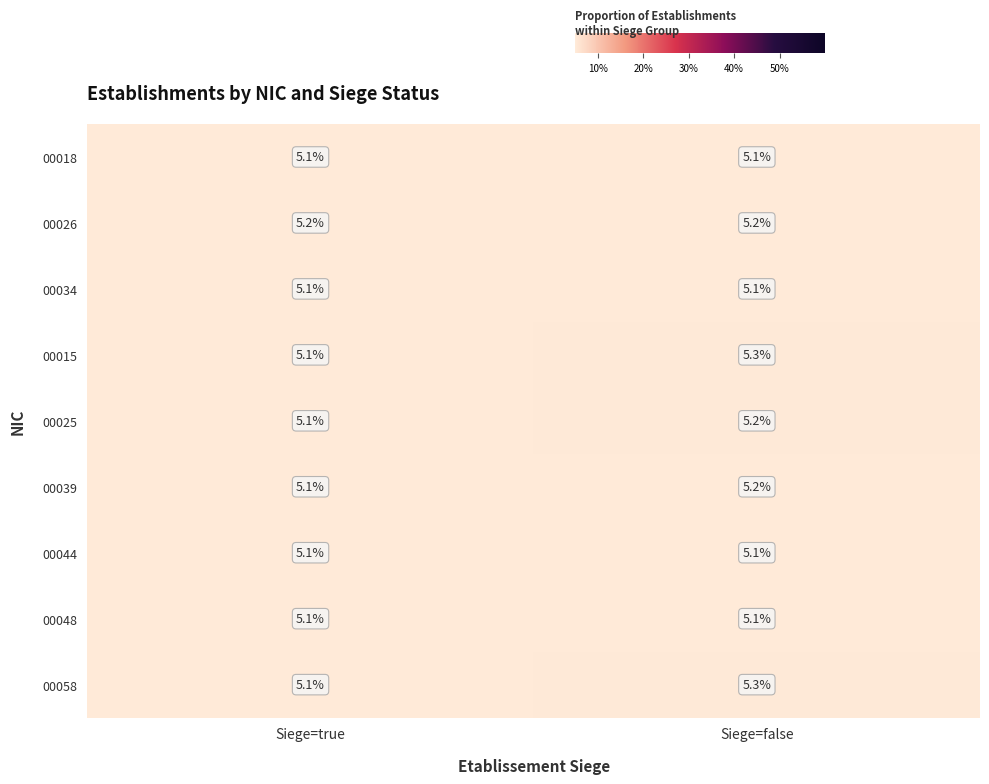

The value of 00044 at Siege=false is 7.9. True or false?

False